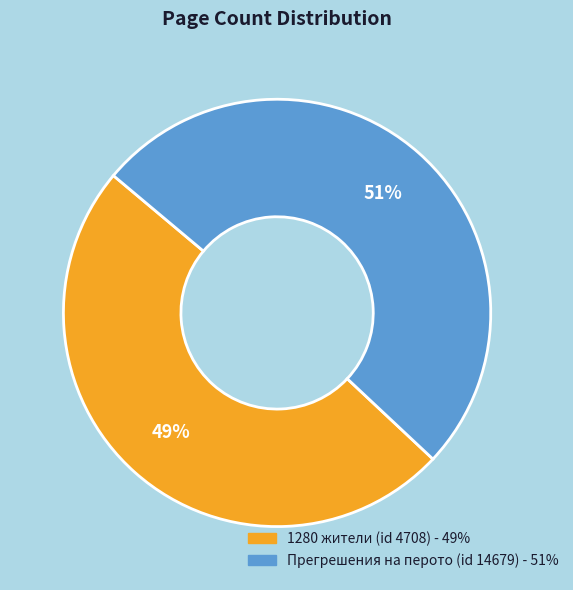

The 1280 жители (id 4708) slice represents 49% of the pie. True or false?

True